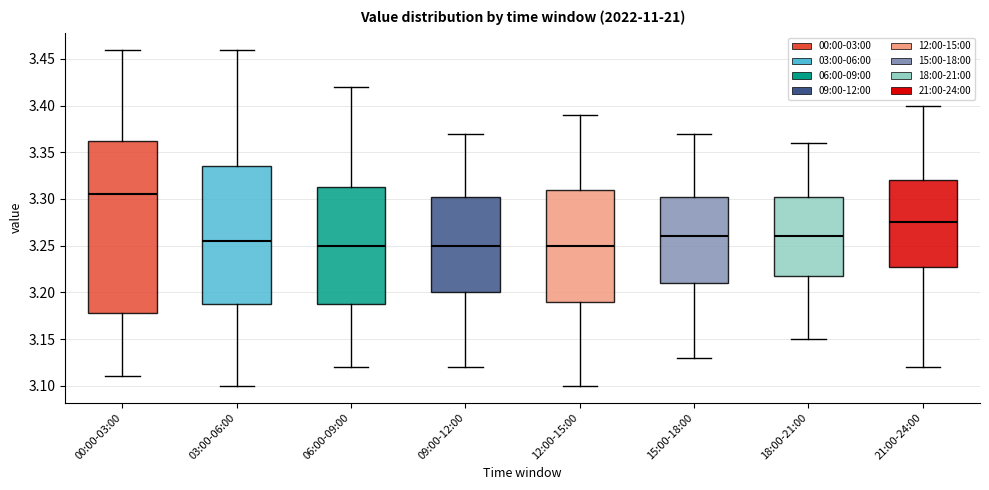

Where does the upper whisker of the box for 09:00-12:00 end on the y-axis? The values are not printed on the chart, so give them approximately, as read against the axis.

3.370